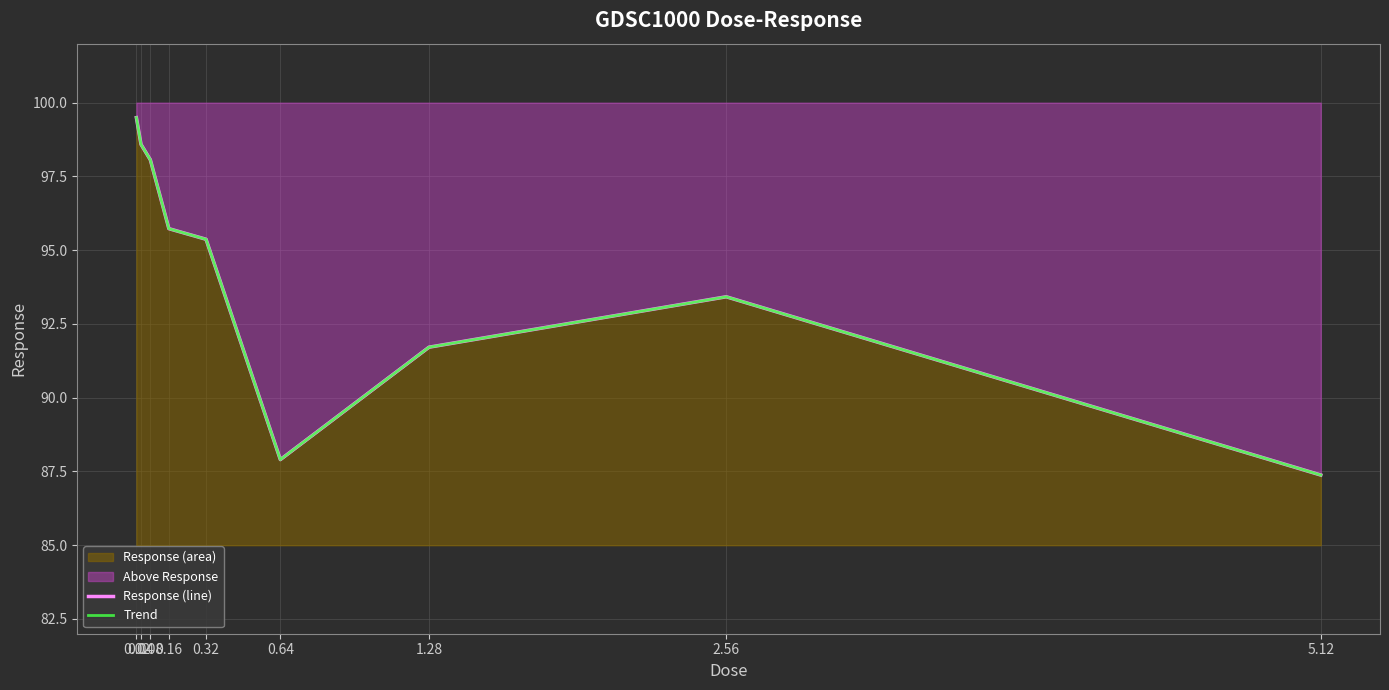

What is the greatest value displayed?

99.5